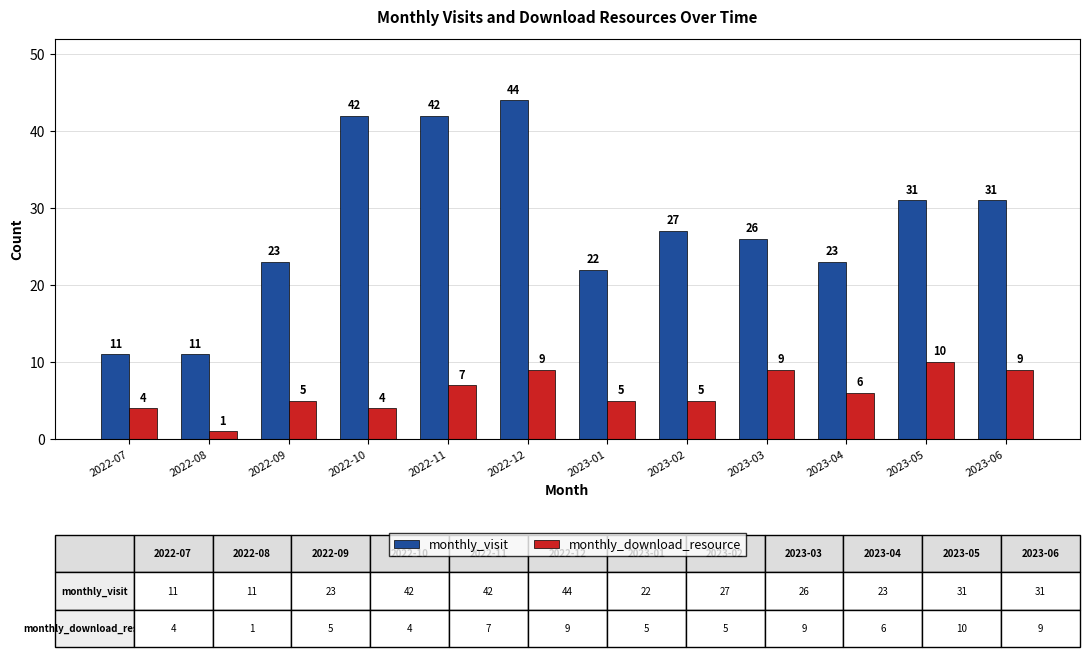

Reading left to right, transcribe all the data shown in this chart.

monthly_visit: 11	11	23	42	42	44	22	27	26	23	31	31
monthly_download_resource: 4	1	5	4	7	9	5	5	9	6	10	9